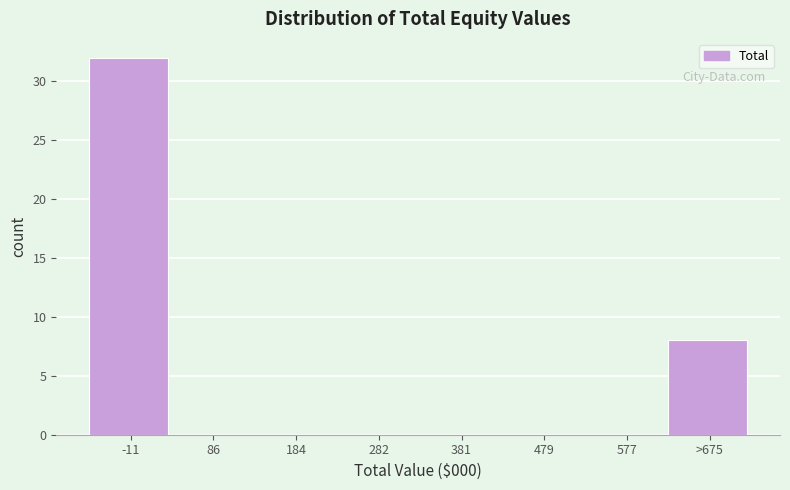

Reading right to left, extract all data points from this chart.

>675=8	577=0	479=0	381=0	282=0	184=0	86=0	-11=32